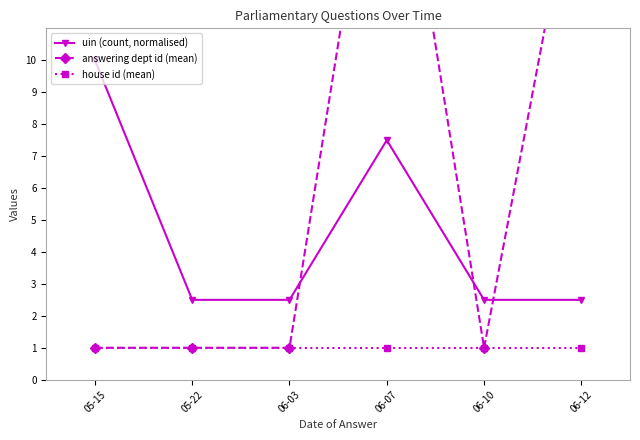

At which category does uin (count, normalised) reach its first local peak?

06-07